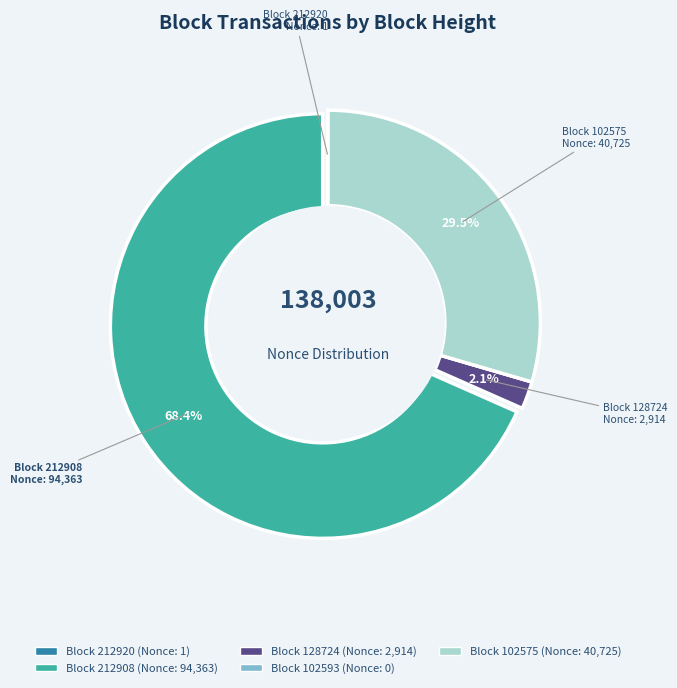

Does any single category account for the majority?

Yes